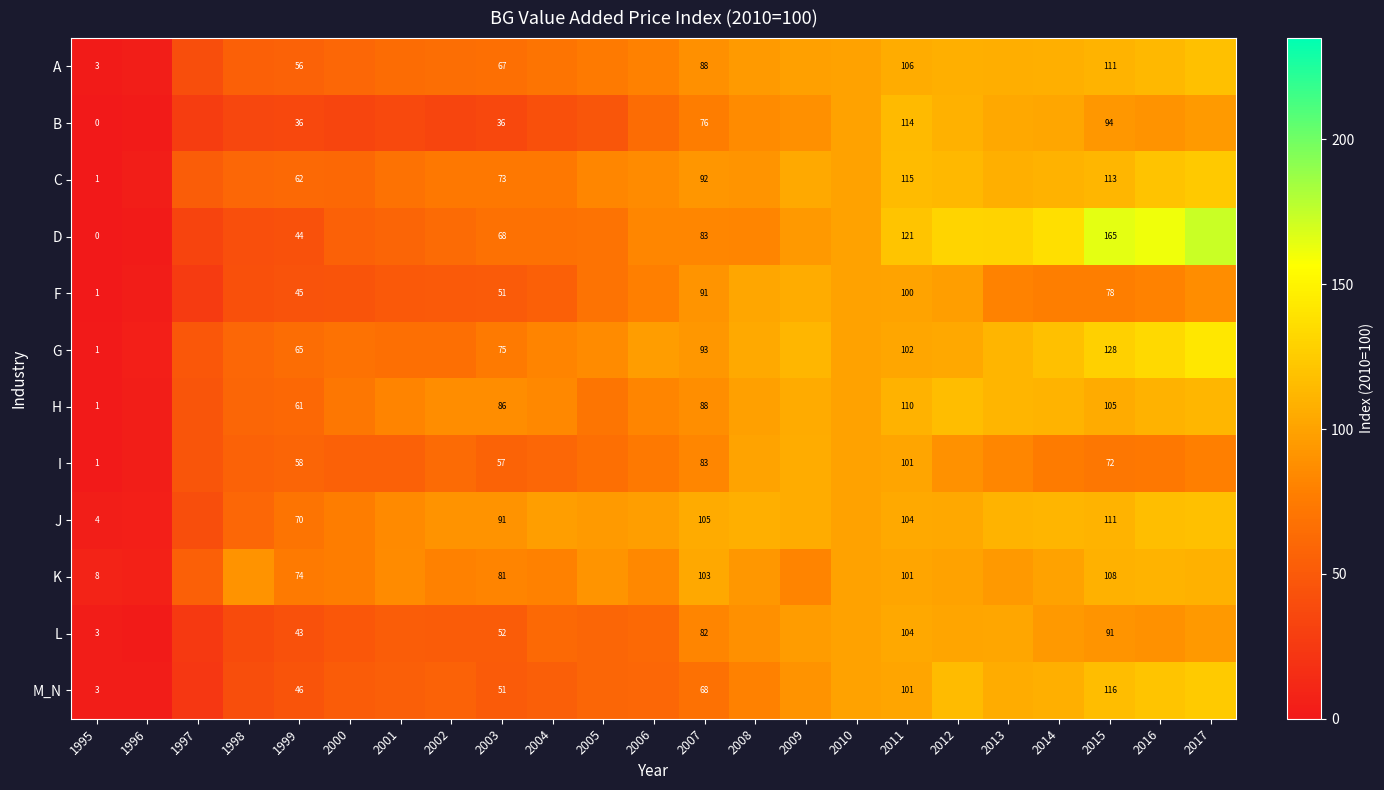

At 1999, list the series in order from largest to smallest.

K, J, G, C, H, I, A, M_N, F, D, L, B